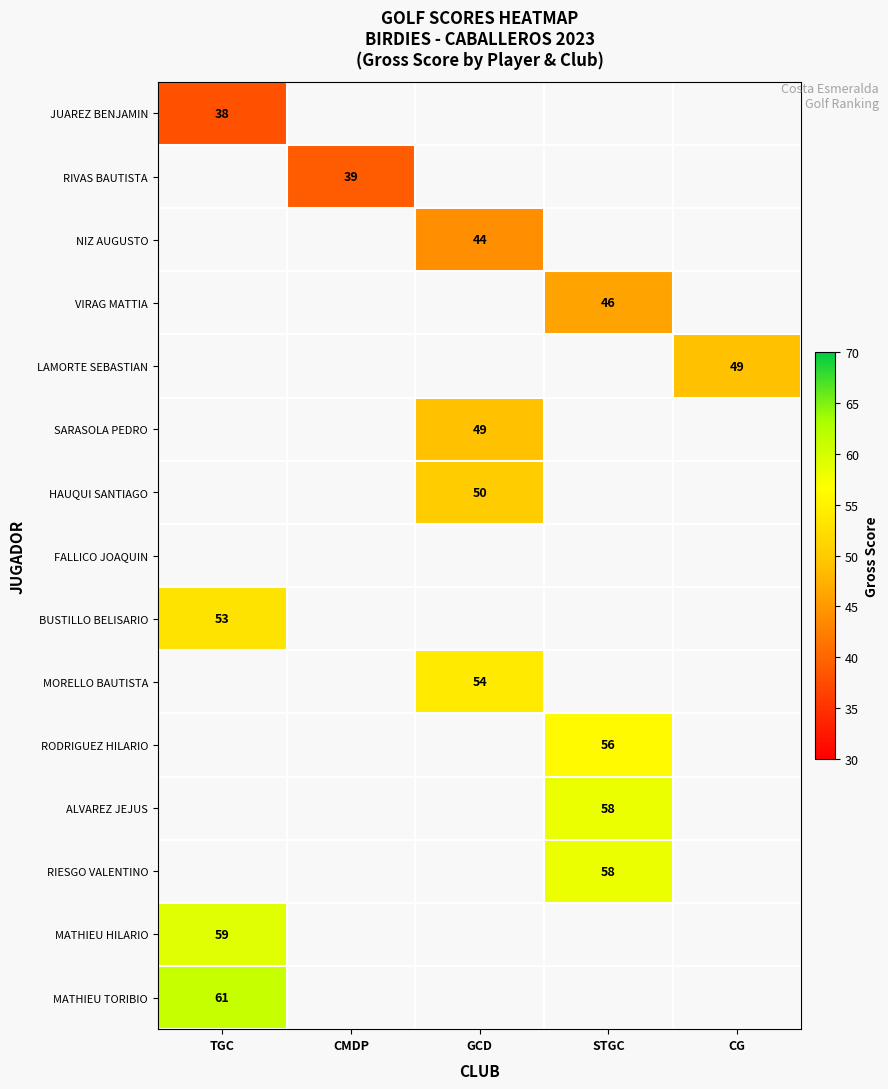

At how many categories does at least one series exceed 56?

2